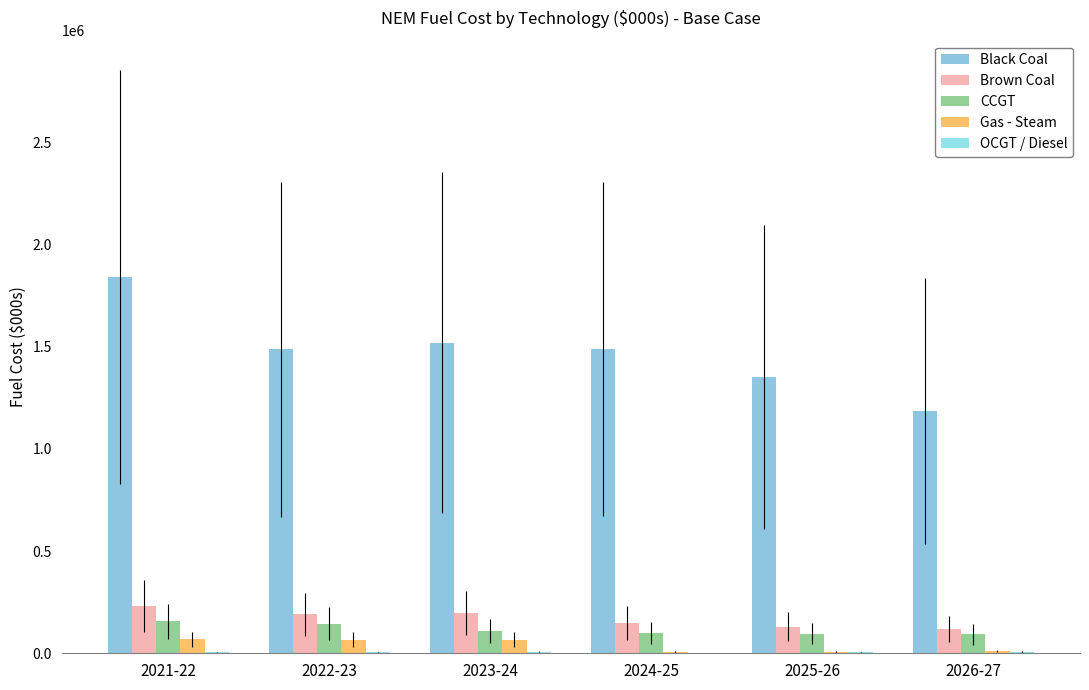

What is the value of the Gas - Steam bar at the 1st from the left?

68031.5